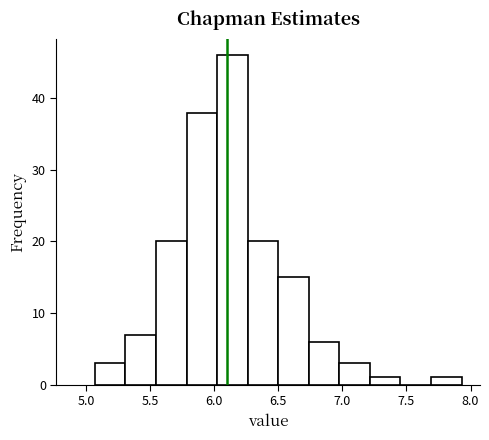

How tall is the bar that spans 5.30 to 5.55 on the x-axis? Neither the bar edges nor the heights are printed on the chart, so give them approximately, as read against the axes.

7